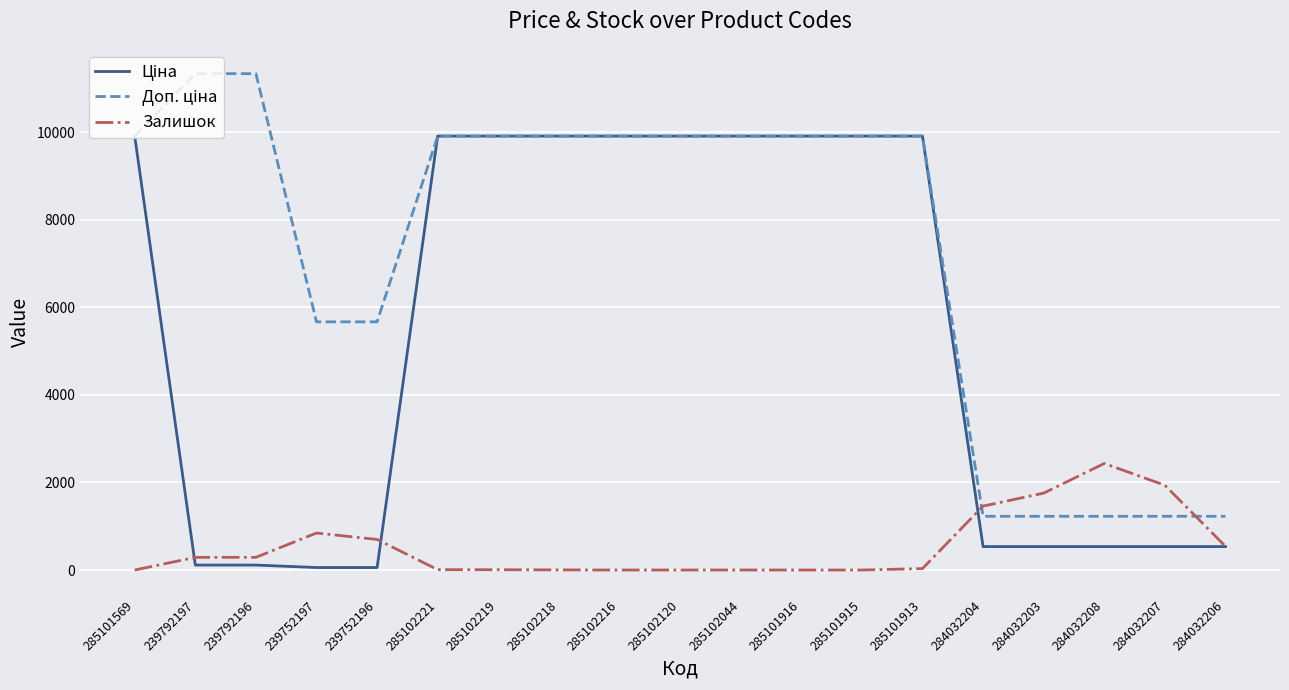

Is it true that Залишок equals 845.0 at 239752197?

True